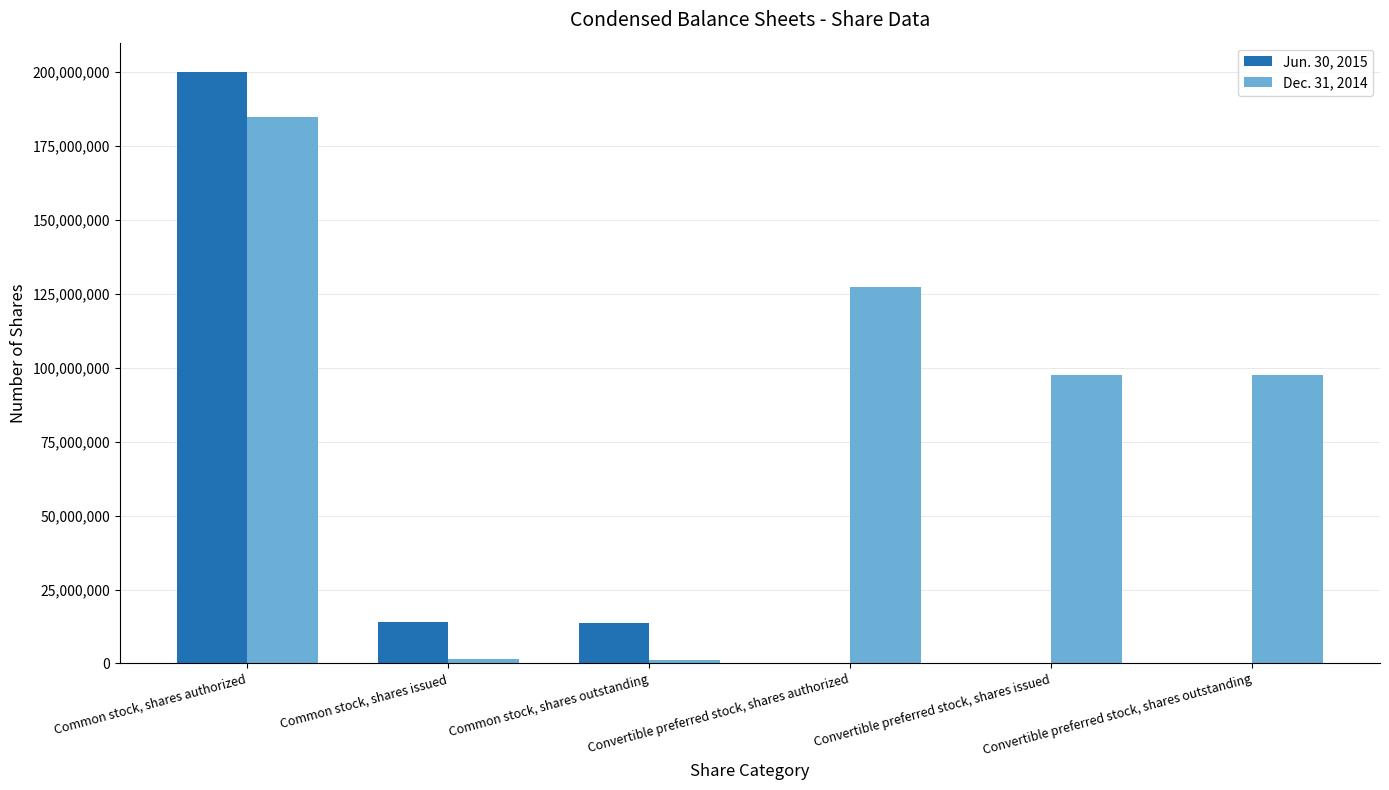

What are all the series names shown in the legend?

Jun. 30, 2015, Dec. 31, 2014